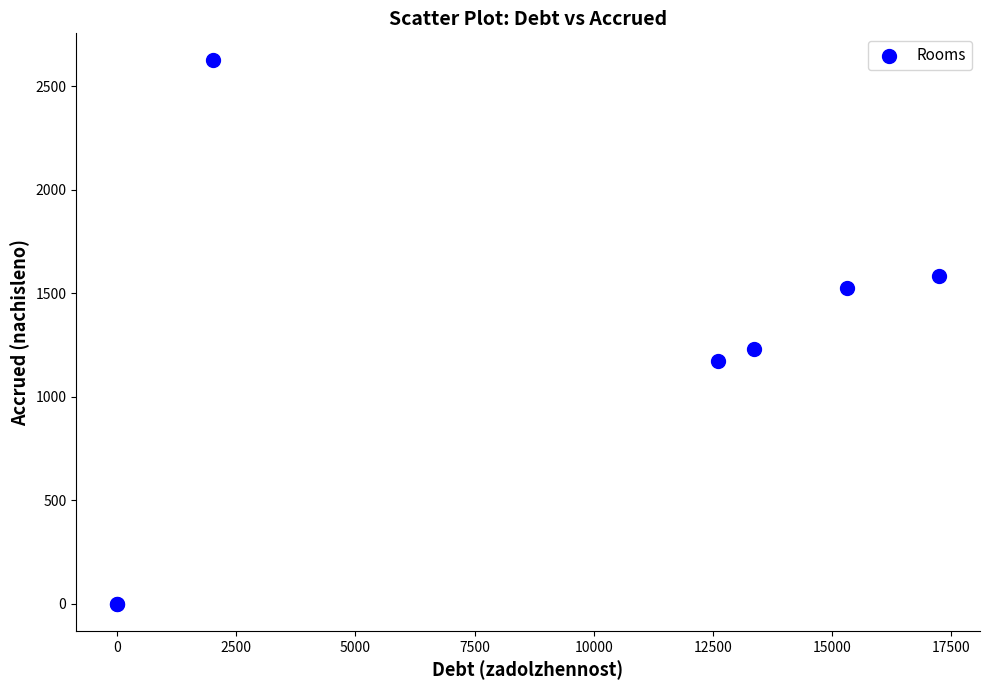

What Y value in the scatter plot is closest to 1312?

1229.6